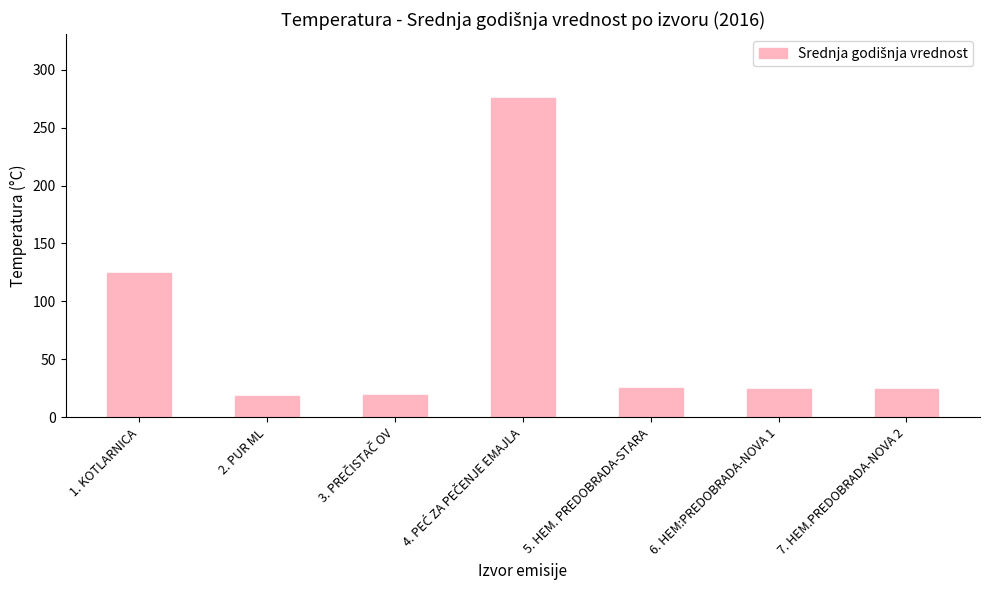

Is it true that the value at 5. HEM. PREDOBRADA-STARA is 38.5?

False